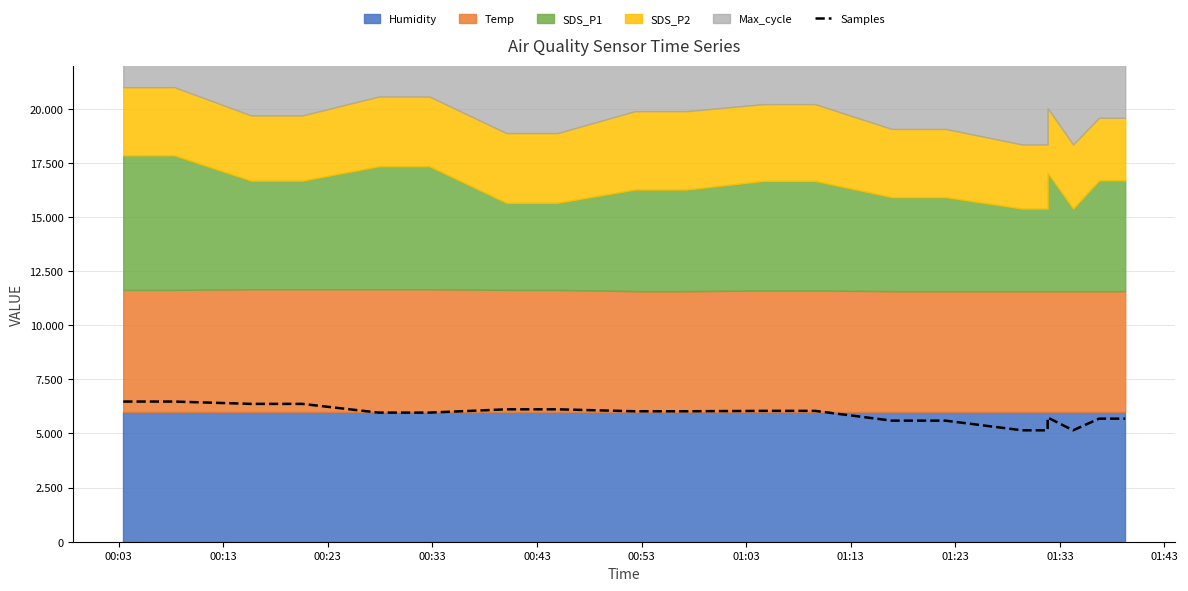

How many lines are shown in the chart?

1